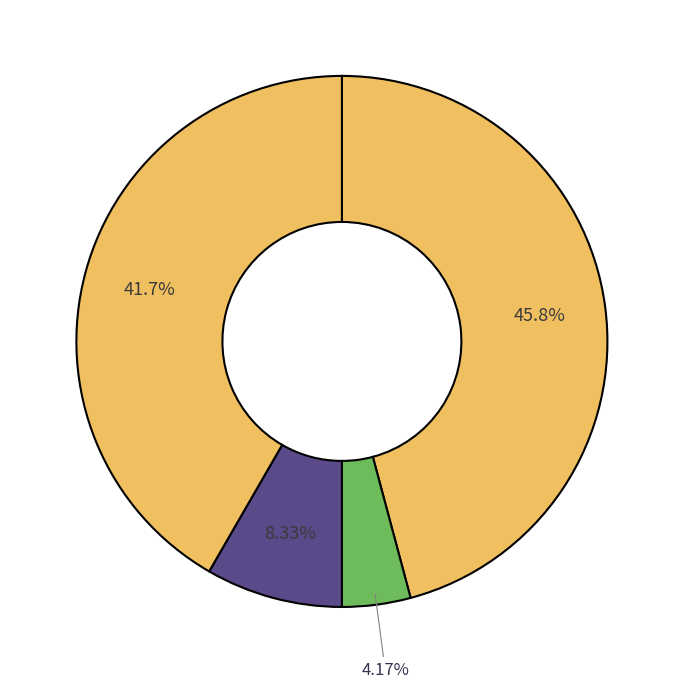

Rank the categories by value from highest to lowest.

Senior Criterium Championships, Bunny Hop Criterium, The Flower Mart Criterium at Mt. Vernon, Poolesville Road Race